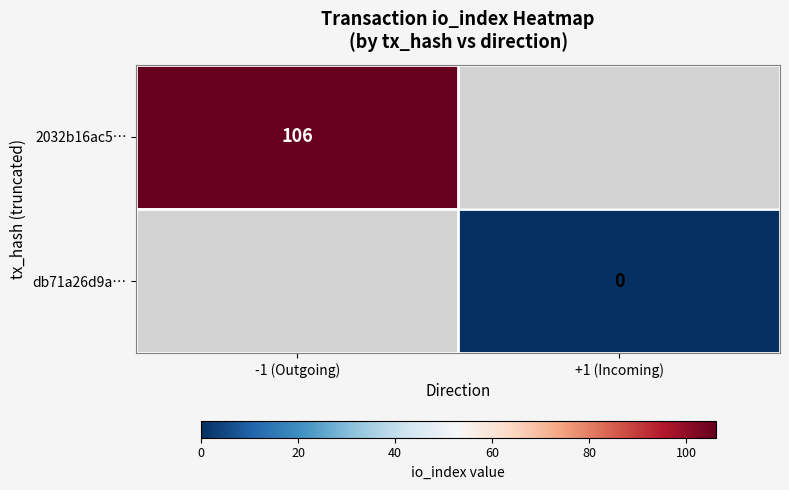

True or false: 2032b16ac5… has a value of 106 at -1 (Outgoing).

True